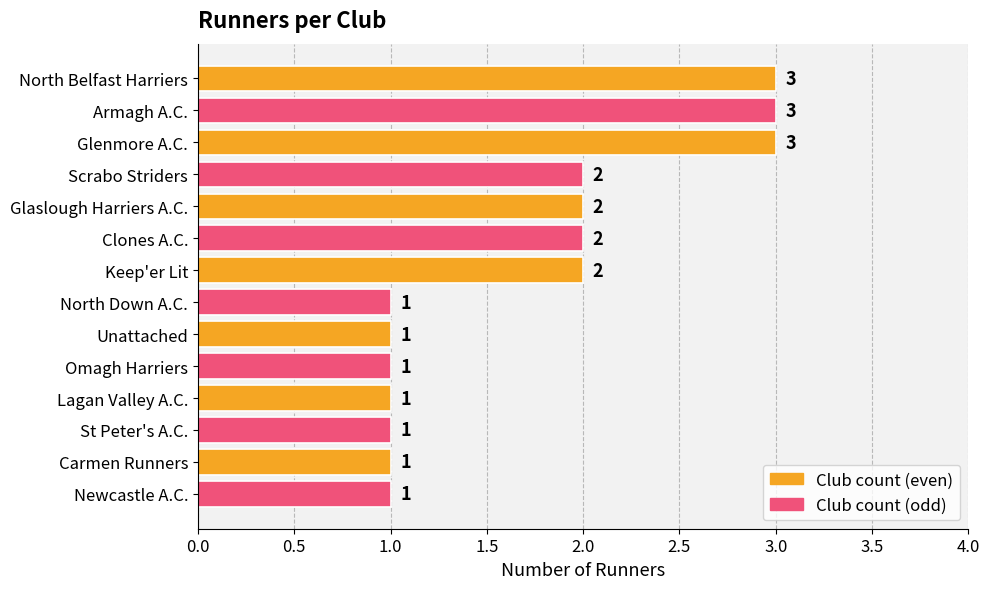

What is the sum of the values at Lagan Valley A.C. and Keep'er Lit?

3